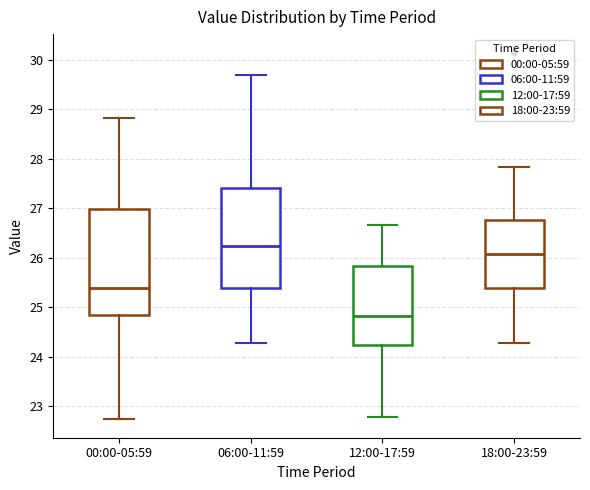

Reading left to right, transcribe this box plot: for each box, give where its median line is, the range the box spans, and where its two whiskers end, as read against the y-axis. The values are not printed on the chart, so give them approximately, as read against the axis.

00:00-05:59: median 25.4, box 24.8 to 27.0, whiskers 22.7 to 28.8
06:00-11:59: median 26.2, box 25.4 to 27.4, whiskers 24.3 to 29.7
12:00-17:59: median 24.8, box 24.2 to 25.8, whiskers 22.8 to 26.7
18:00-23:59: median 26.1, box 25.4 to 26.8, whiskers 24.3 to 27.8